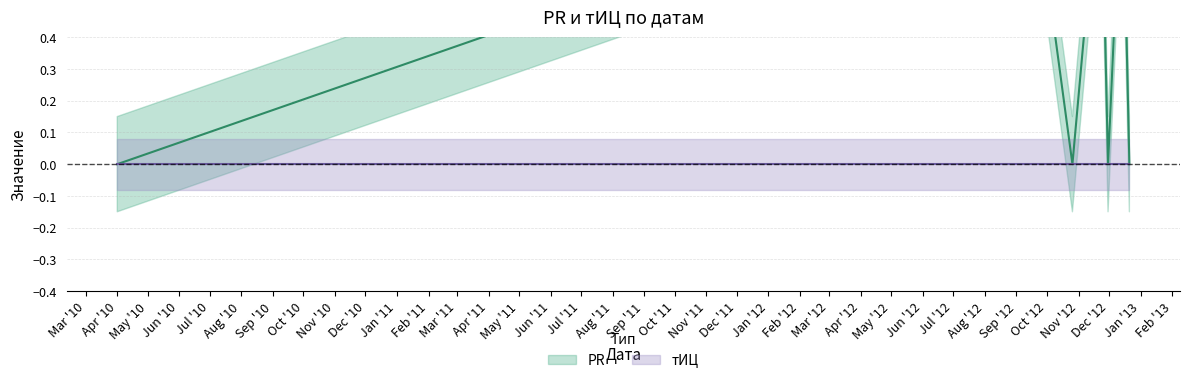

At which category does the data reach its first local peak?

2012-09-14